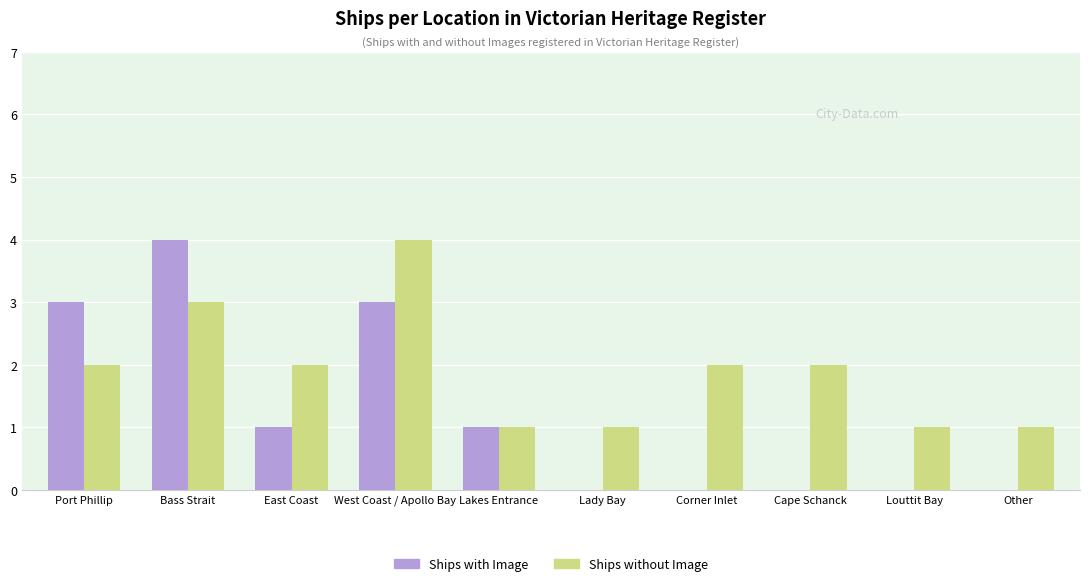

What is the sum of all Ships without Image values?

19